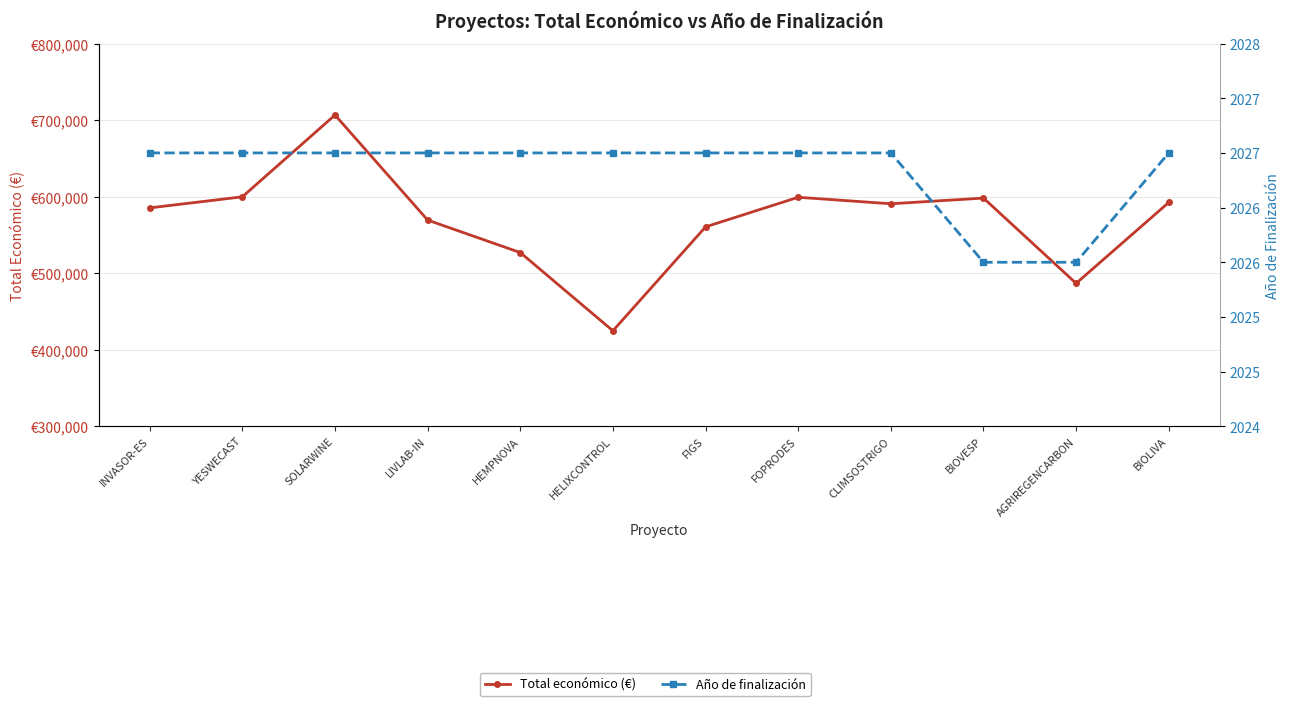

Rank the series by their average value, from highest to lowest.

Total económico (€), Año de finalización